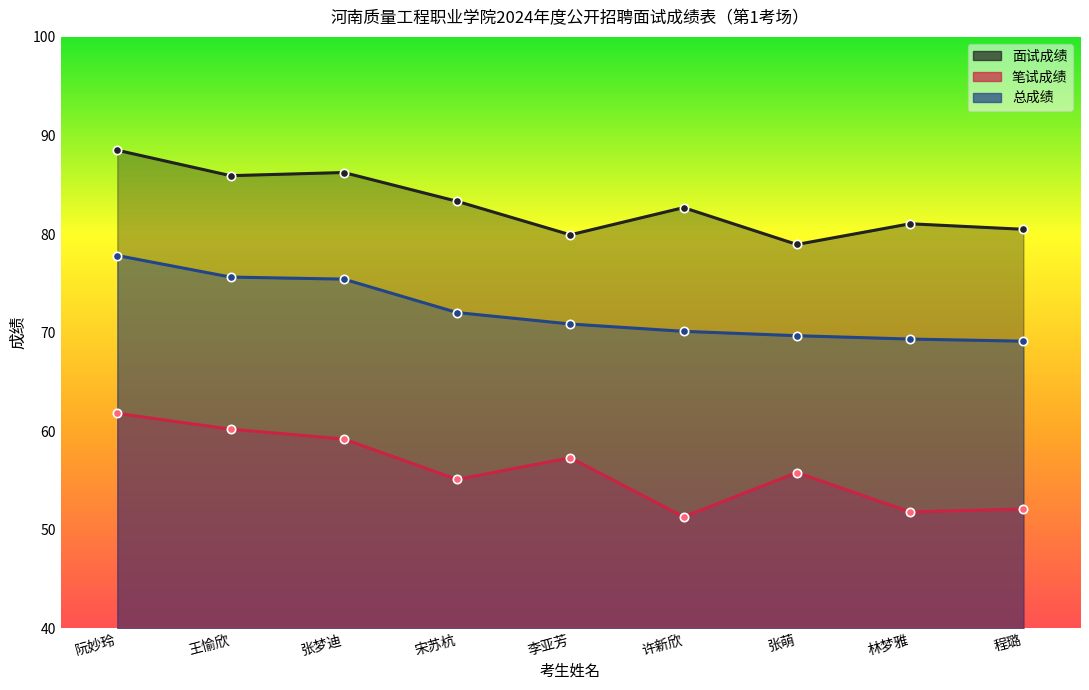

What is the label of the 9th point from the left?

程璐